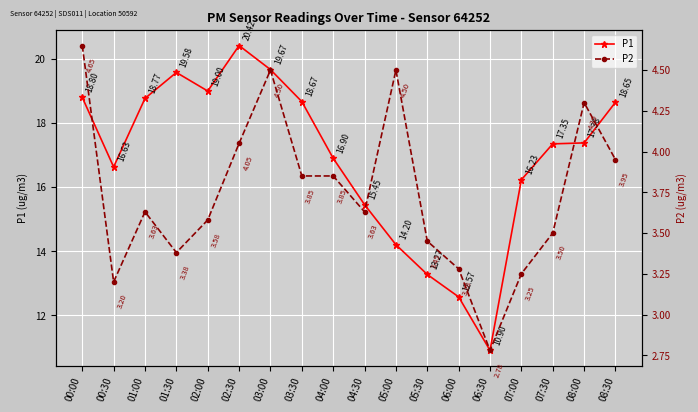

Which series changed the most between 04:30 and 08:30?

P1